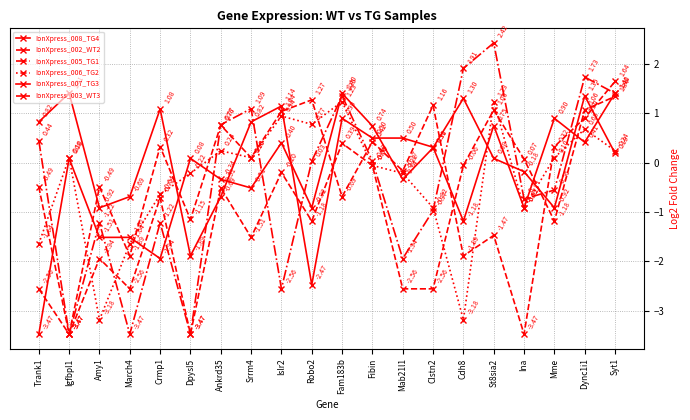

The value of IonXpress_008_TG4 at Cdh8 is -0.5. True or false?

False